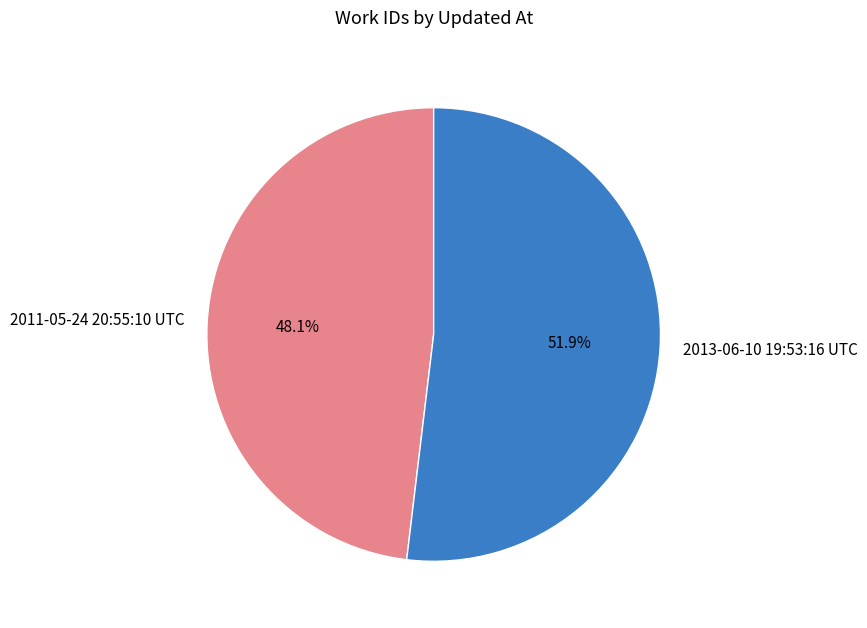

The 2011-05-24 20:55:10 UTC slice represents 48% of the pie. True or false?

True